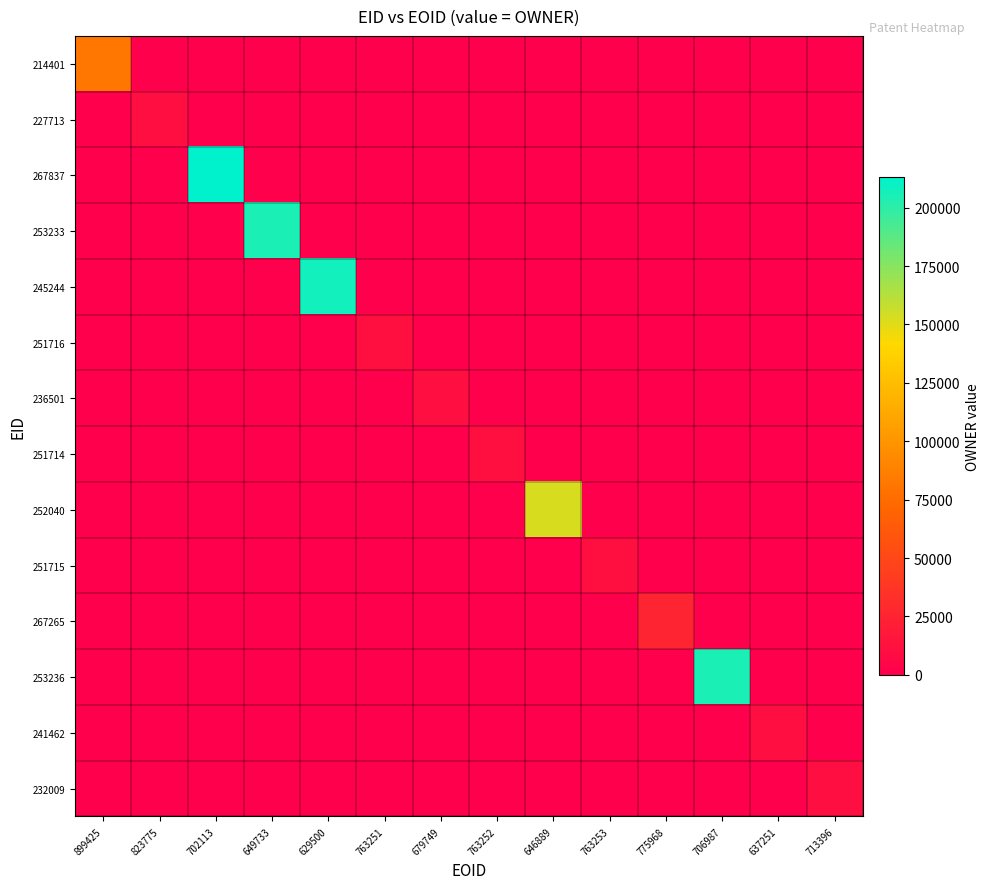

Which series has the largest total across all categories?

267837